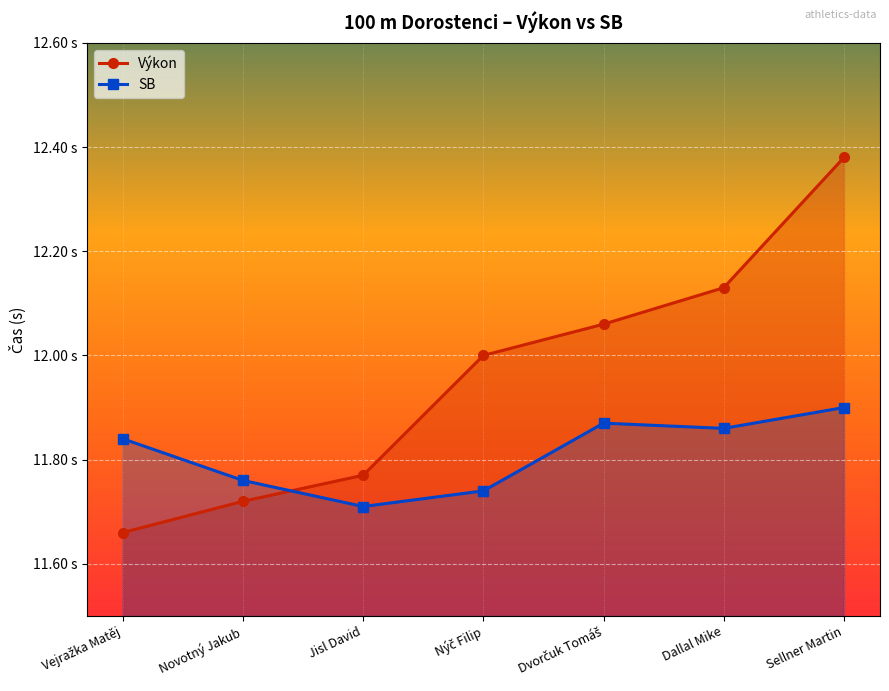

What is the total value across all series at Vejražka Matěj?

23.5